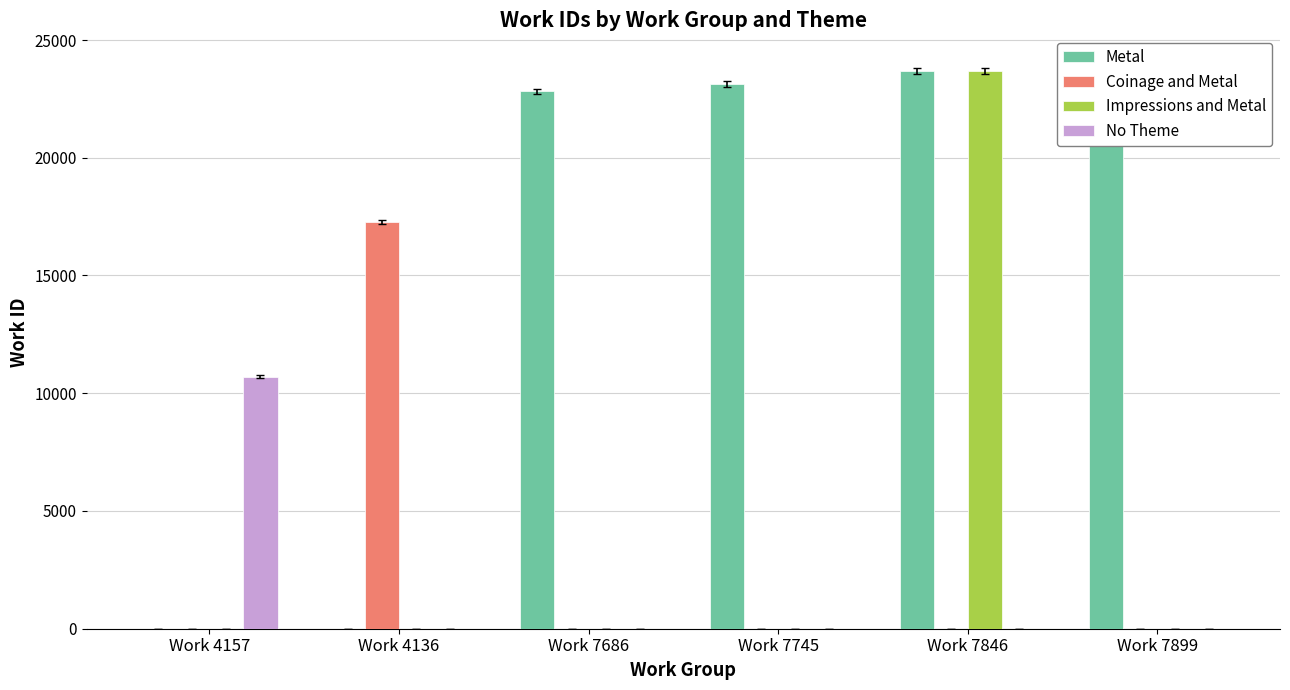

What is the difference between the maximum and second lowest values in the Metal series?

23879